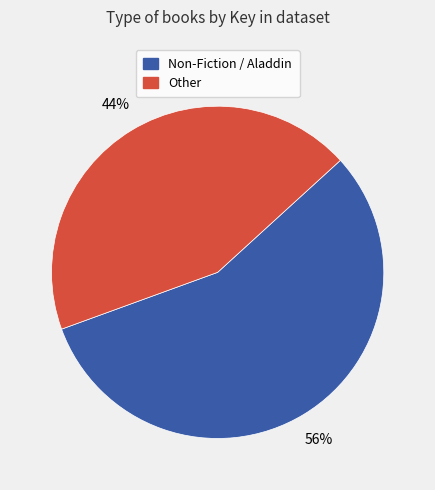

Count the number of slices in the pie.

2